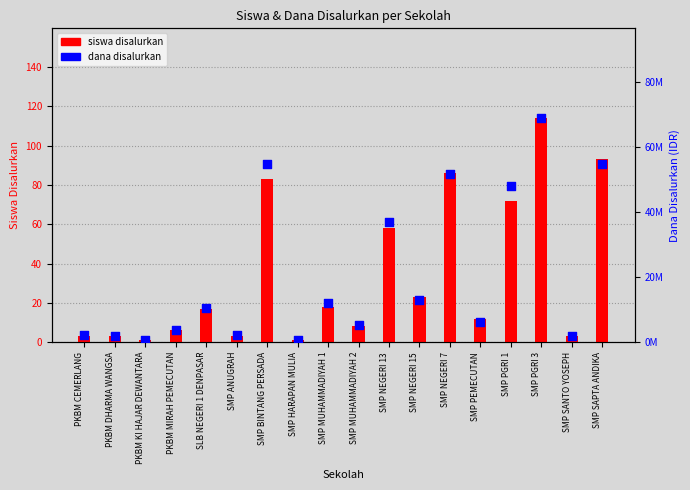

Which series reaches the maximum Y coordinate?

dana disalurkan